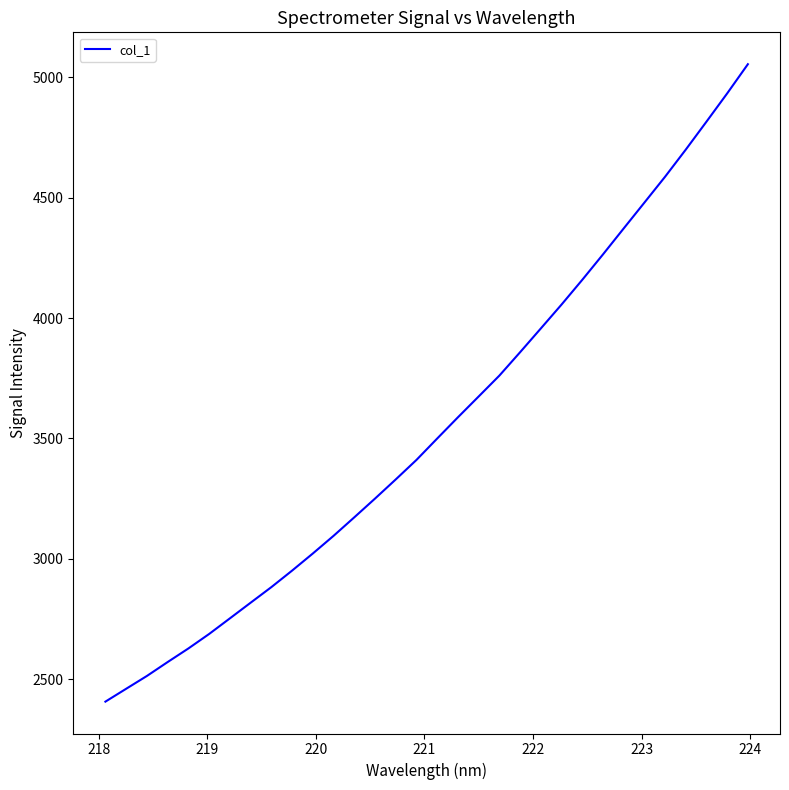

What is the difference between the maximum and minimum values?

2646.6